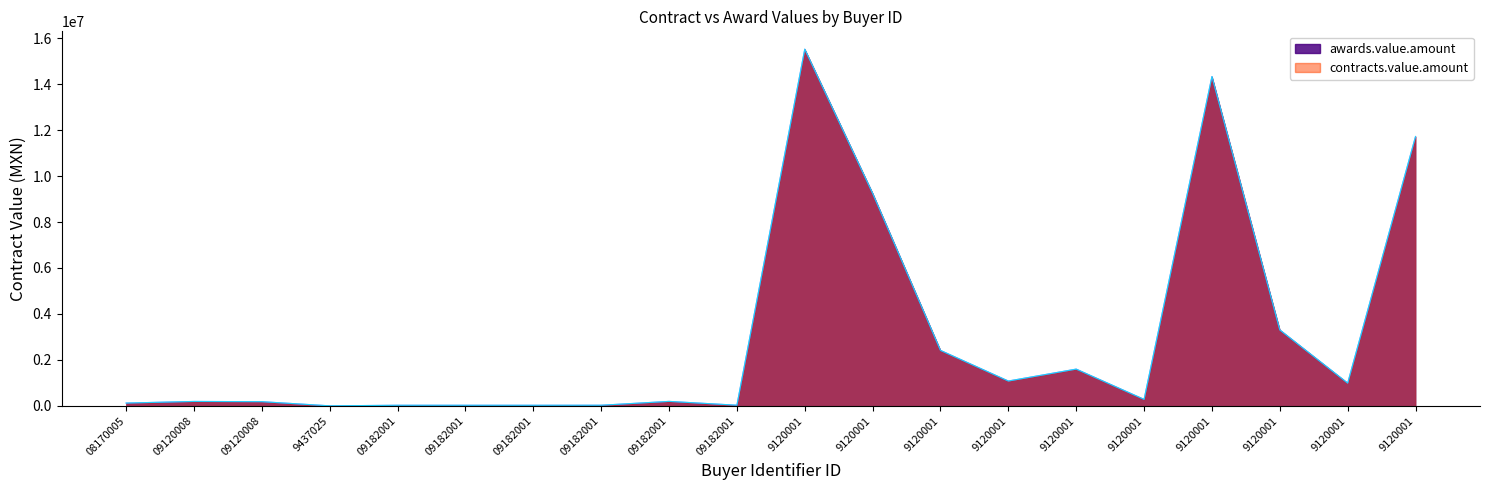

At how many categories does at least one series exceed 10095519?

3